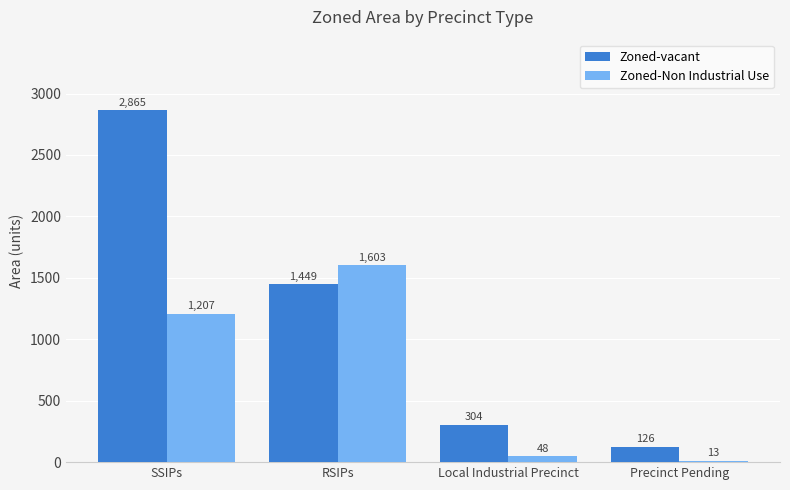

Rank the series by their maximum value, from highest to lowest.

Zoned-vacant, Zoned-Non Industrial Use